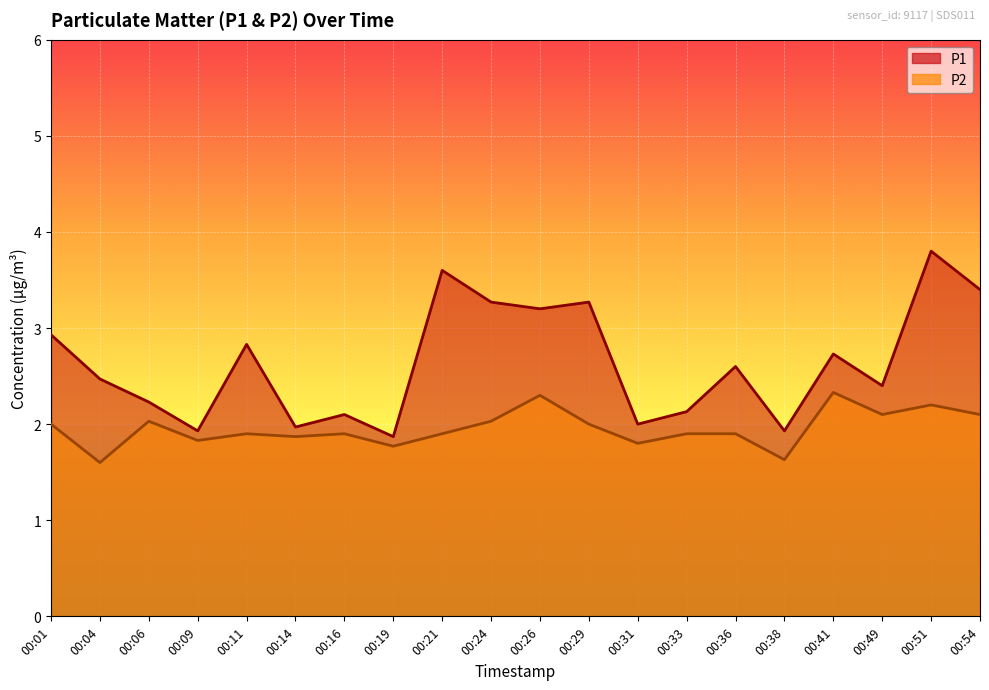

List the labels in order of P2 value, largest first.

00:41, 00:26, 00:51, 00:49, 00:54, 00:06, 00:24, 00:01, 00:29, 00:11, 00:16, 00:21, 00:33, 00:36, 00:14, 00:09, 00:31, 00:19, 00:38, 00:04